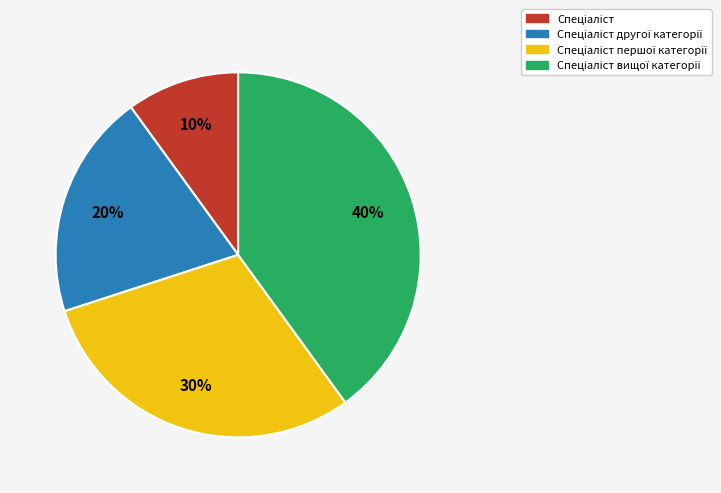

To the nearest percent, what is the average slice percentage?

25%